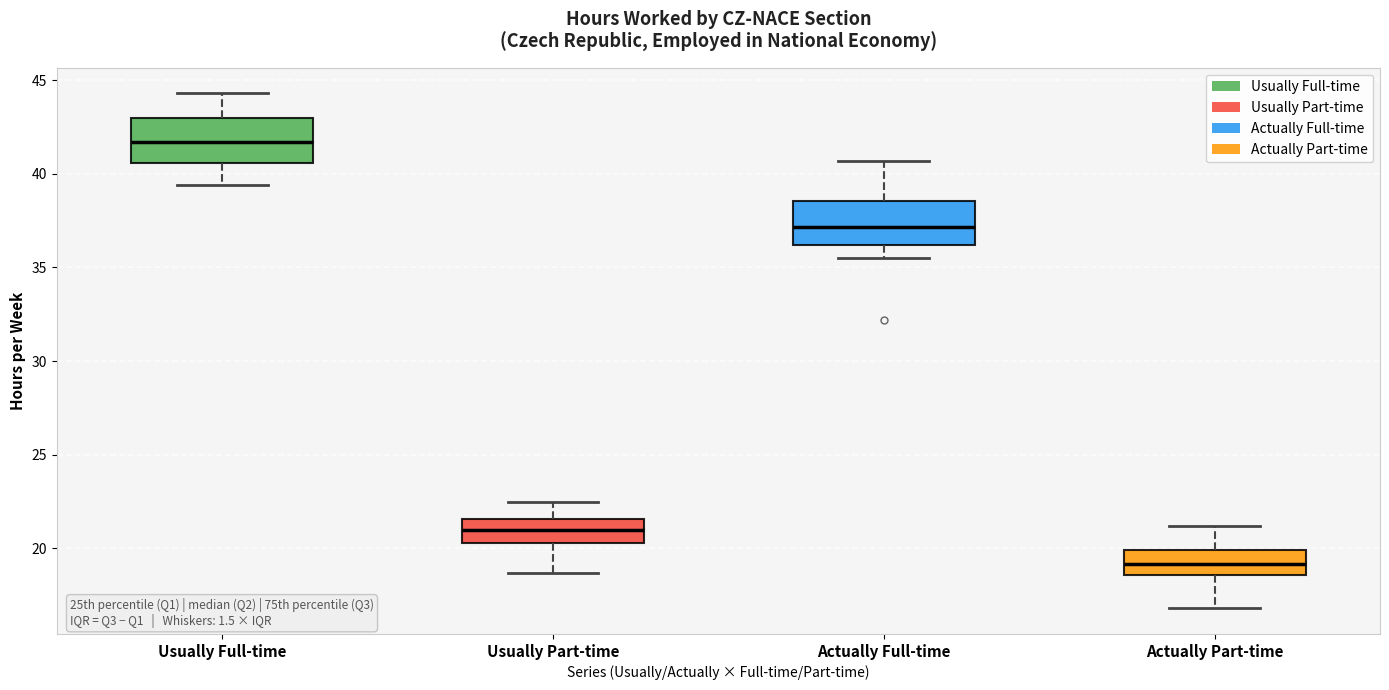

Where does the lower whisker of the box for Usually Full-time end on the y-axis? The values are not printed on the chart, so give them approximately, as read against the axis.

39.5